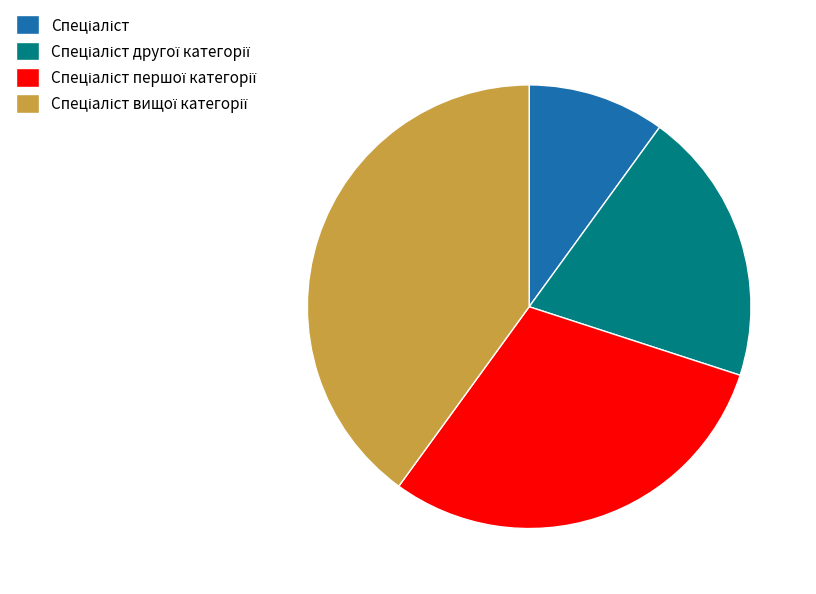

How many slices are in this pie chart?

4